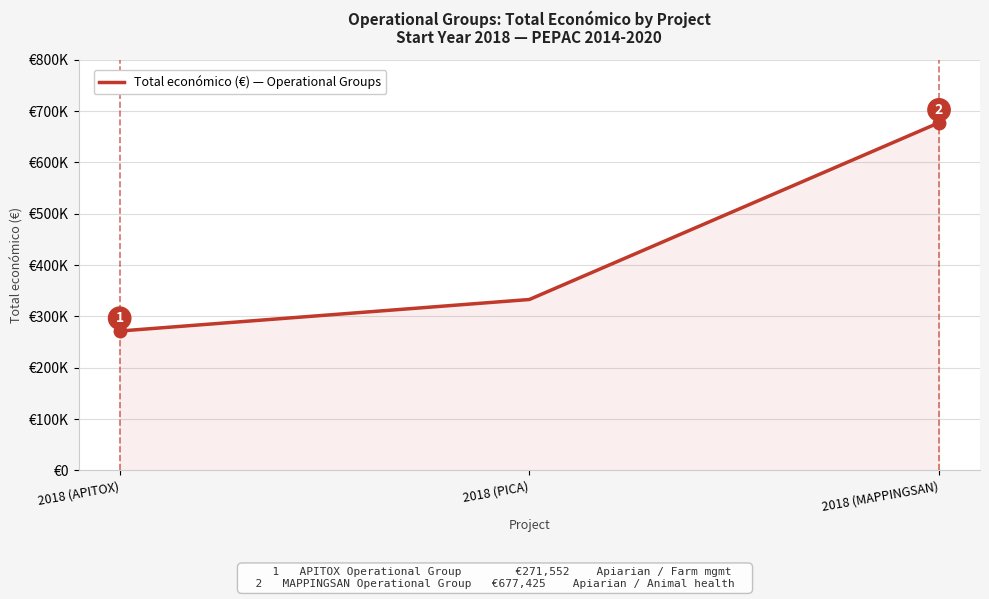

List the labels in order of value, smallest first.

2018 (APITOX), 2018 (PICA), 2018 (MAPPINGSAN)